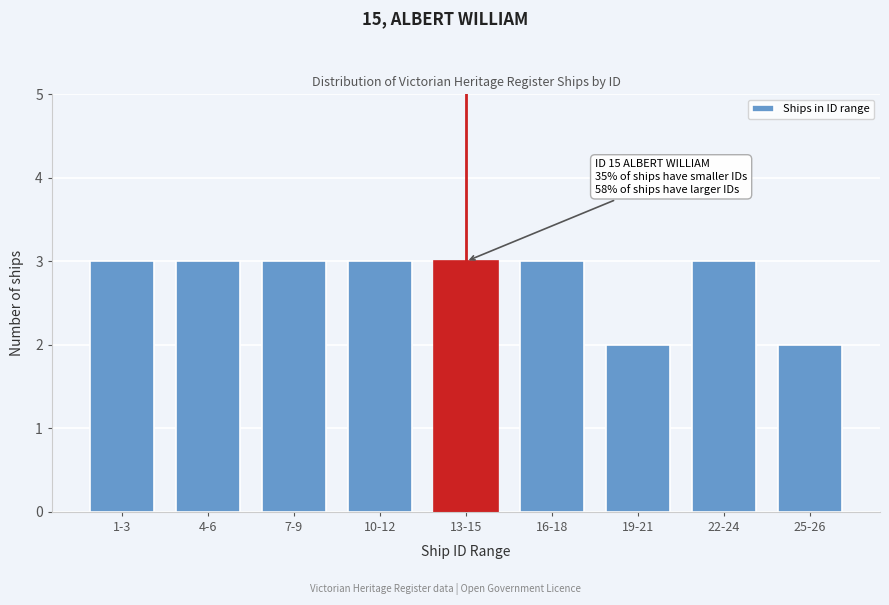

Reading left to right, transcribe all the data shown in this chart.

1-3=3	4-6=3	7-9=3	10-12=3	13-15=3	16-18=3	19-21=2	22-24=3	25-26=2